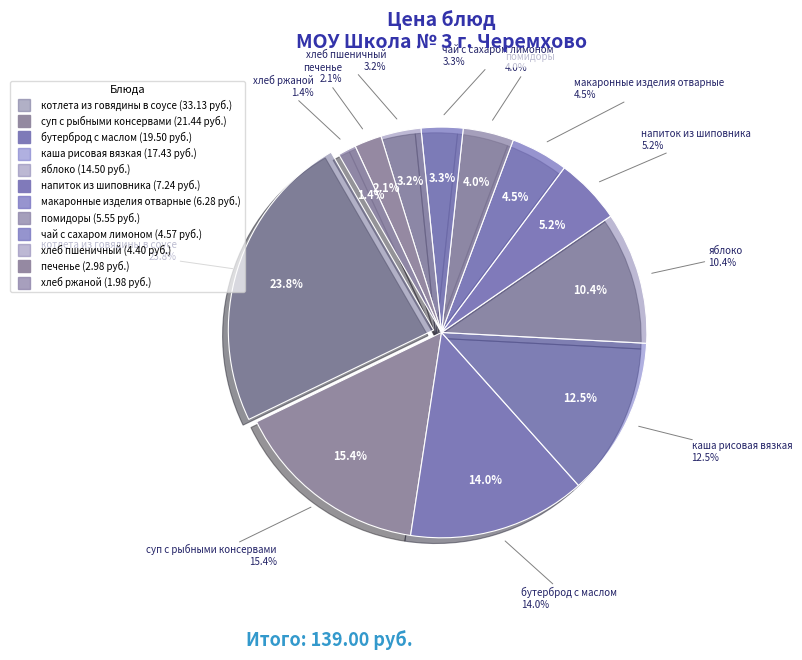

The макаронные изделия отварные slice represents 5% of the pie. True or false?

True